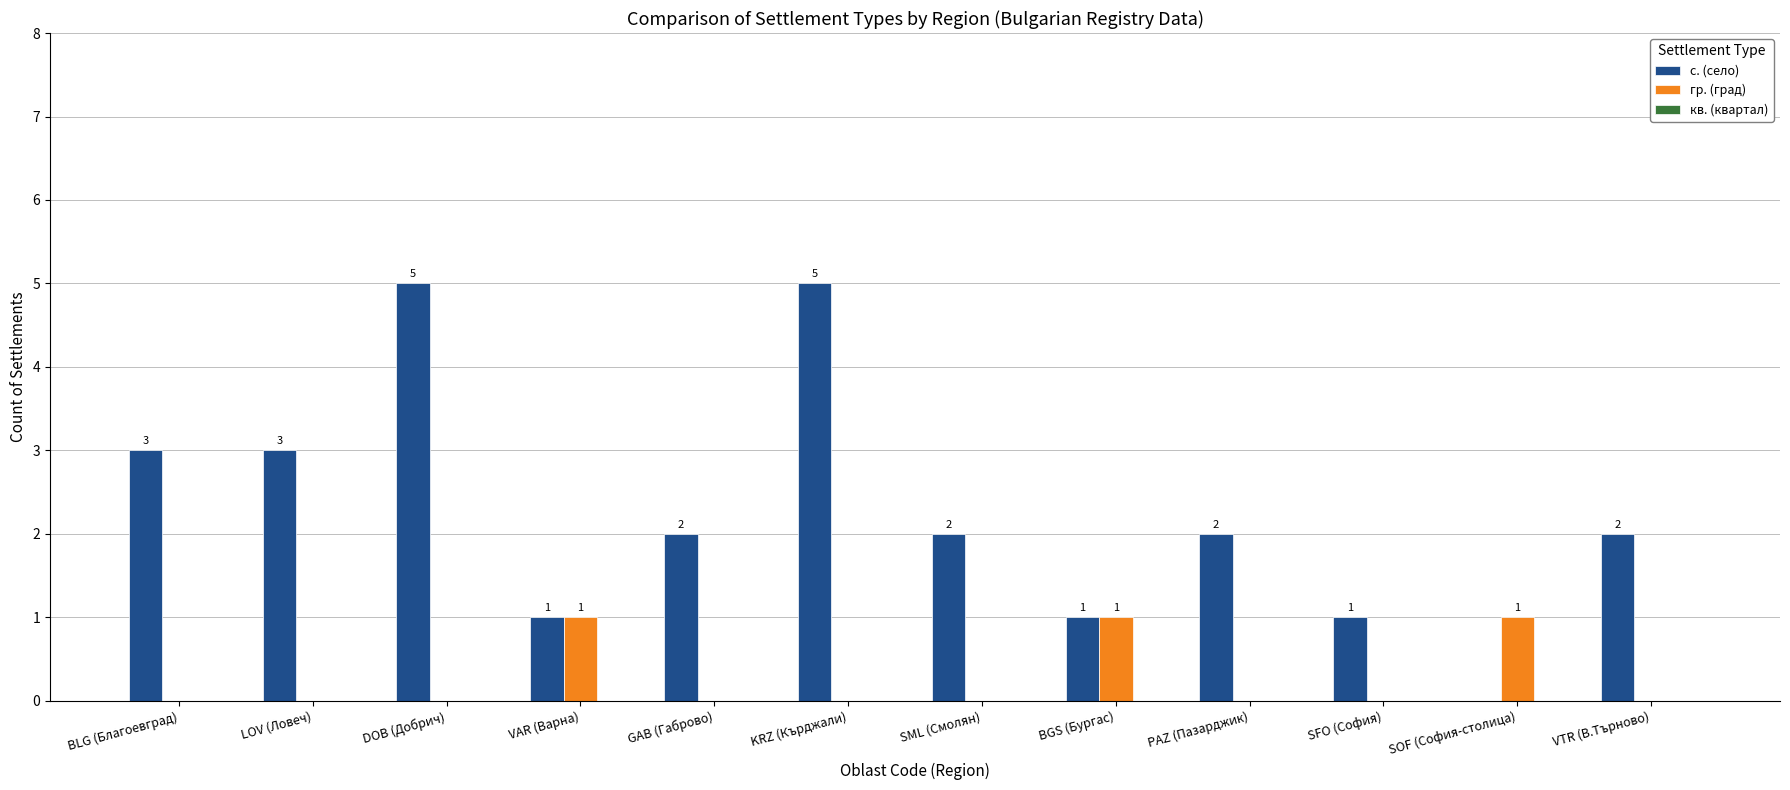

Where does the с. (село) series first go above 2?

BLG (Благоевград)